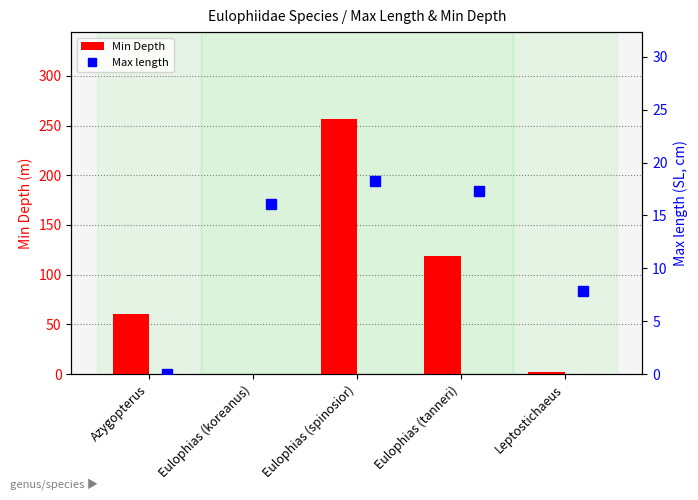

Which category has the highest value in the Min Depth series?

Eulophias (spinosior)